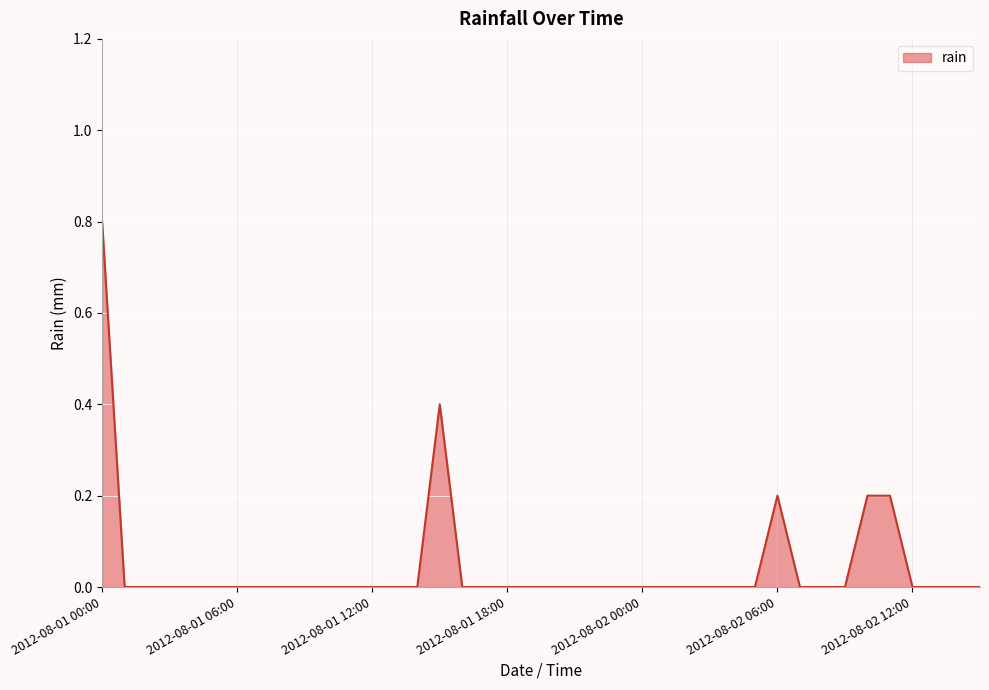

How many lines are shown in the chart?

1